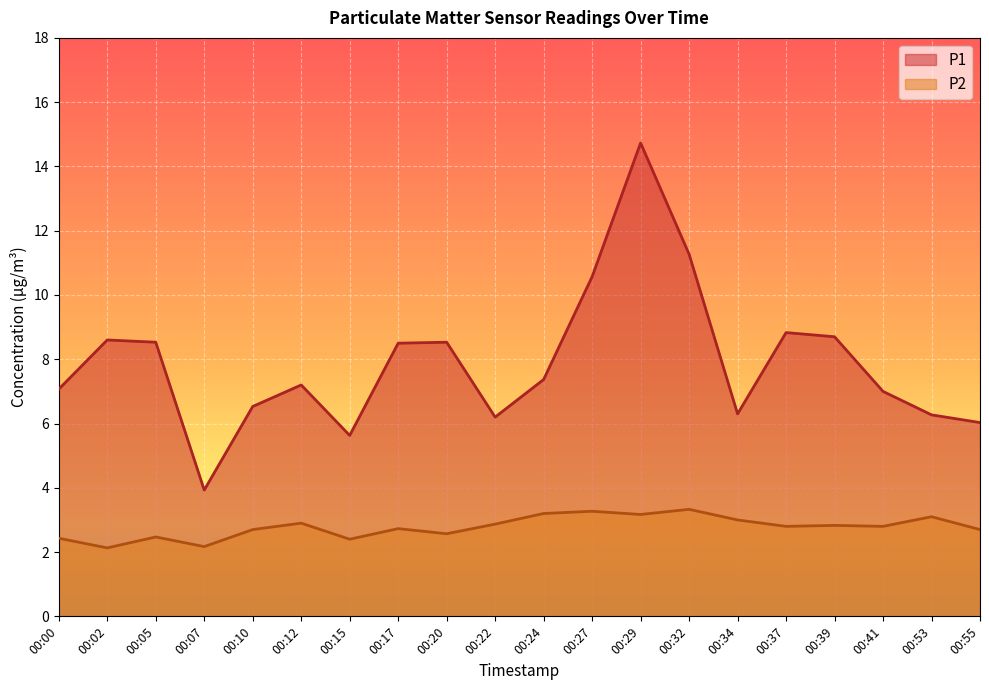

True or false: P2 and P1 cross at least once.

False